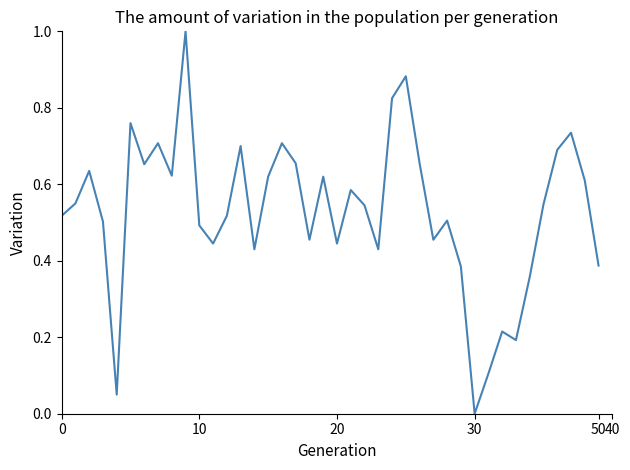

What is the sum of all values?

21.2